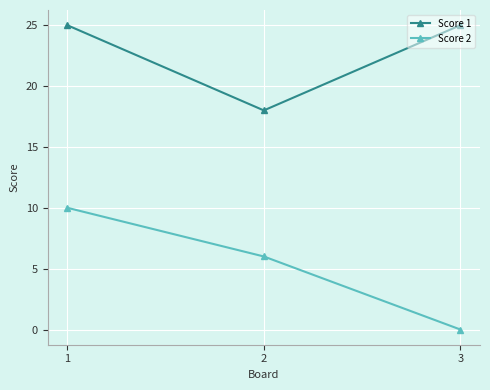

Reading right to left, what are all the values shown in this chart?

Score 1: 3=25	2=18	1=25
Score 2: 3=0	2=6	1=10